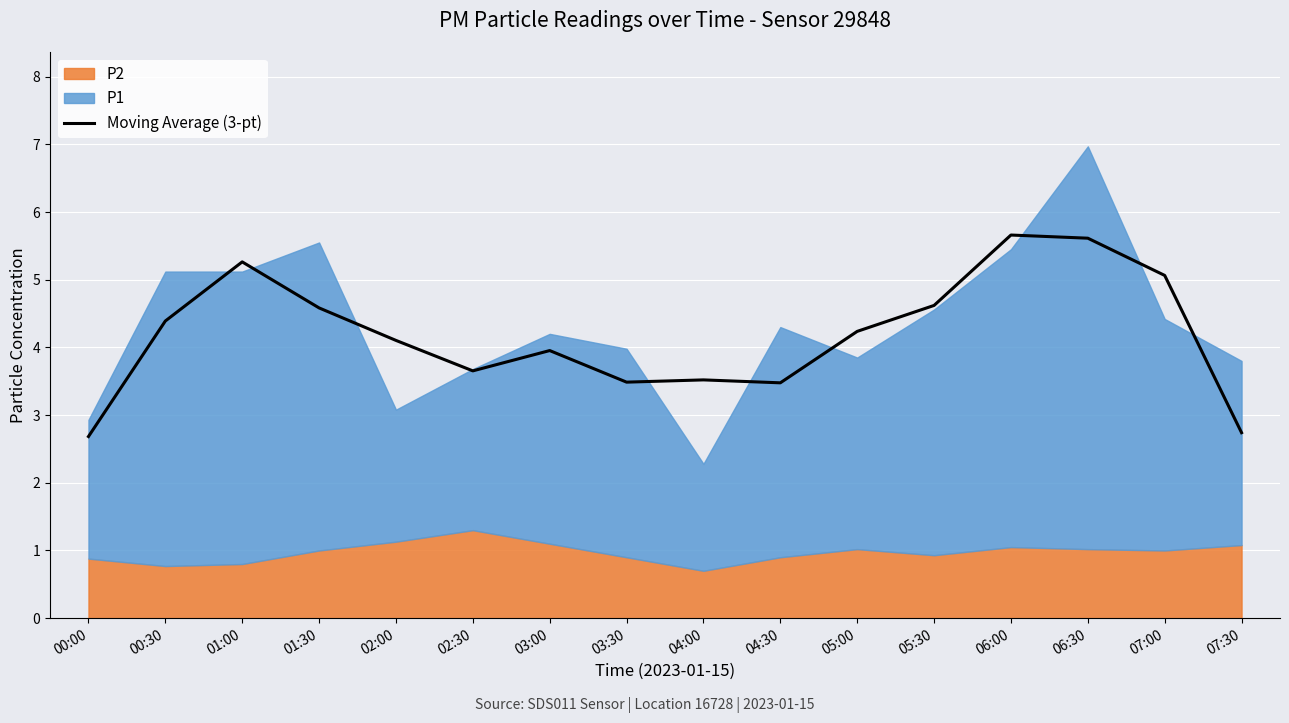

True or false: there are more than 2 points higher than both neighbors.

True